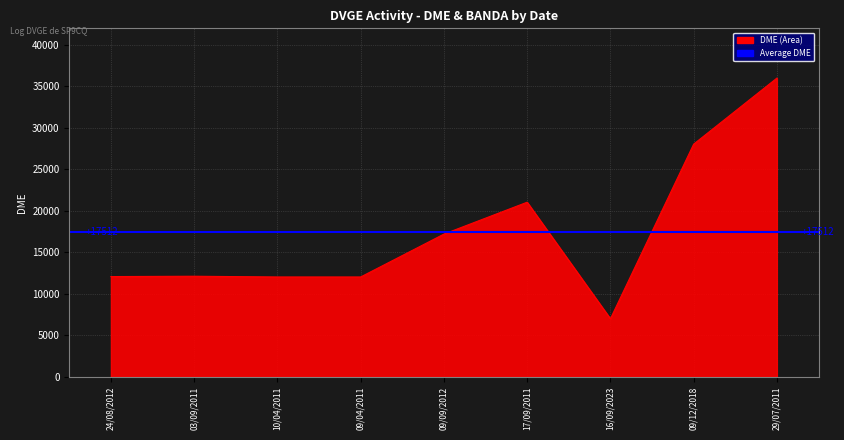

How many lines are shown in the chart?

1